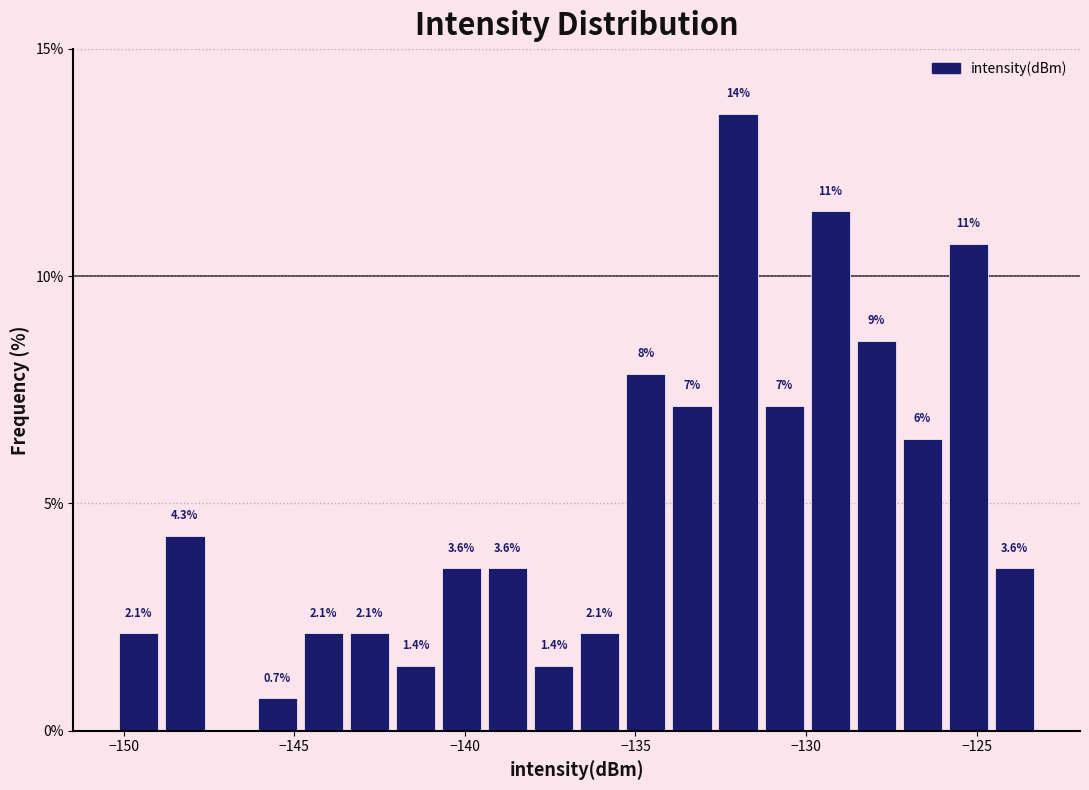

Around what value on the x-axis is the tallest bar? Give the approximate position of its centre, as read against the axis.

-132.0